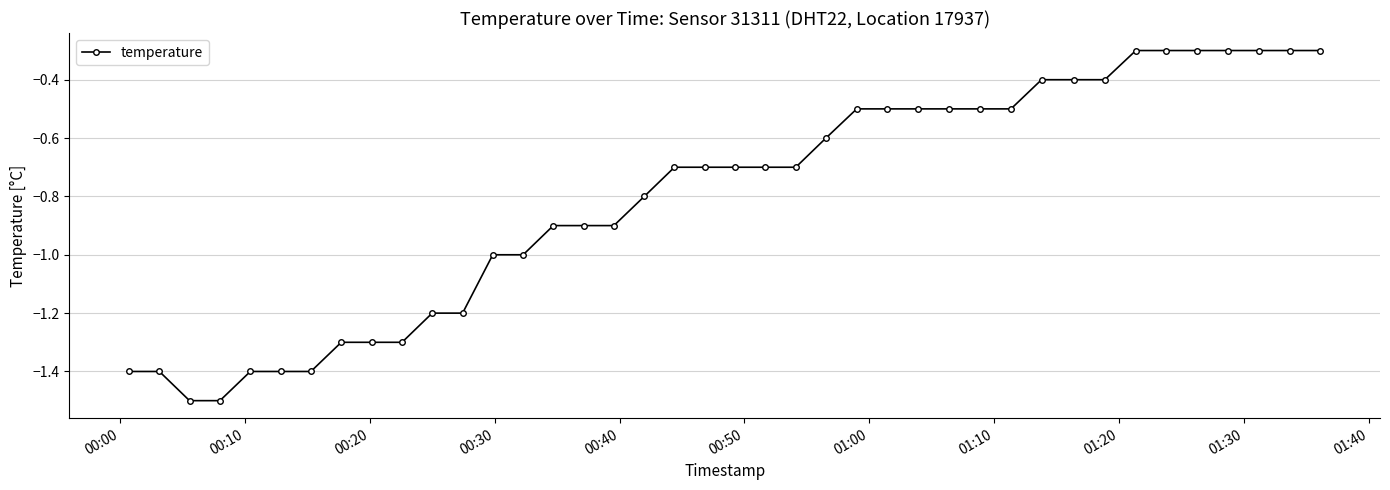

What is the average value?

-0.8